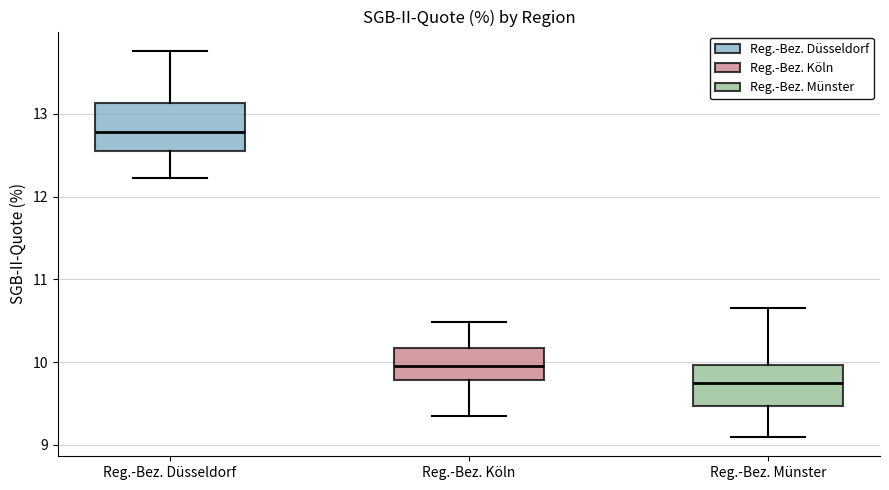

Which box's median line is the lowest?

Reg.-Bez. Münster